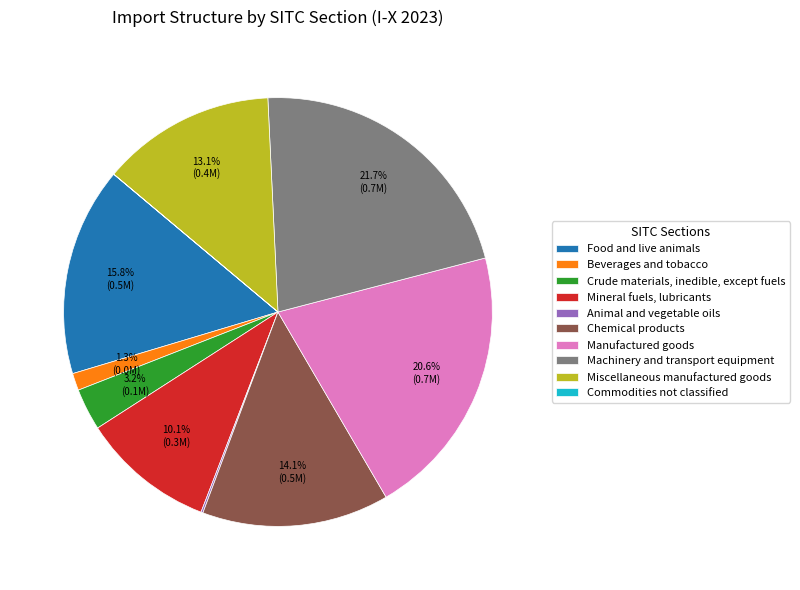

Does any single category account for the majority?

No